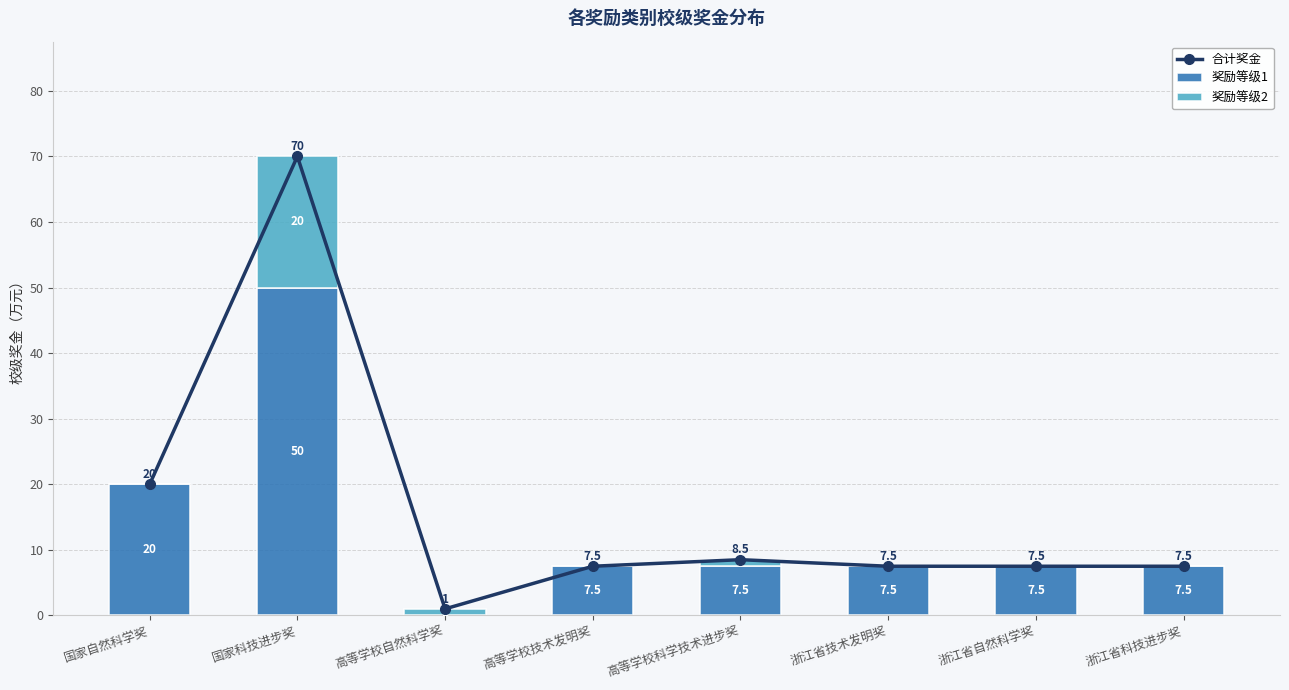

At which label does 合计奖金 reach its peak?

国家科技进步奖